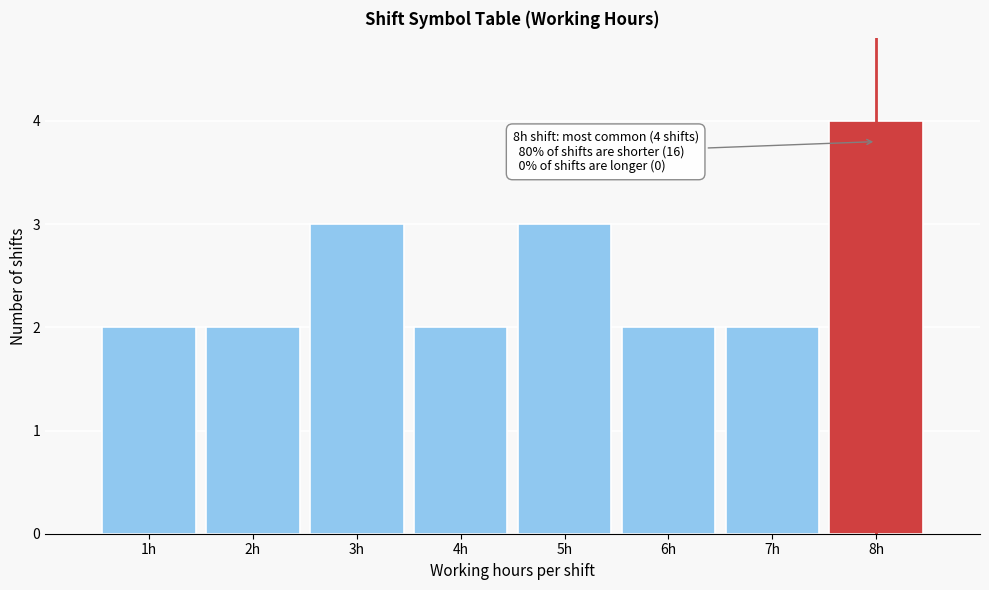

Reading left to right, list all the values displayed in this chart.

1h=2	2h=2	3h=3	4h=2	5h=3	6h=2	7h=2	8h=4